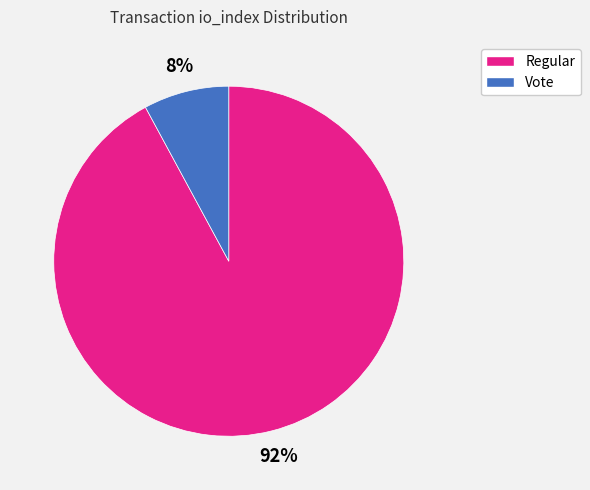

Is there any slice that represents more than half of the pie?

Yes